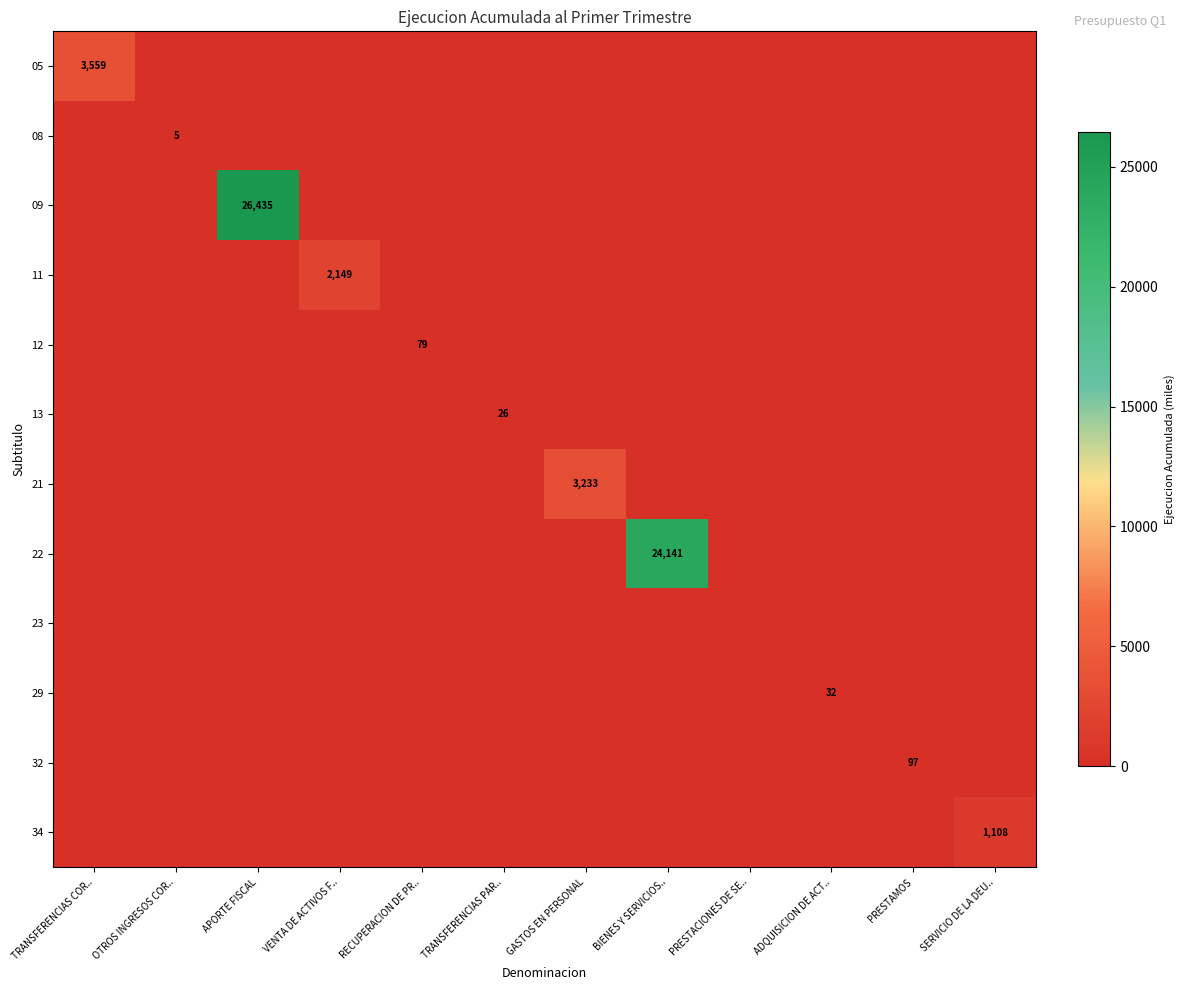

What is the spread (max minus min) of values at RECUPERACION DE PR..?

79